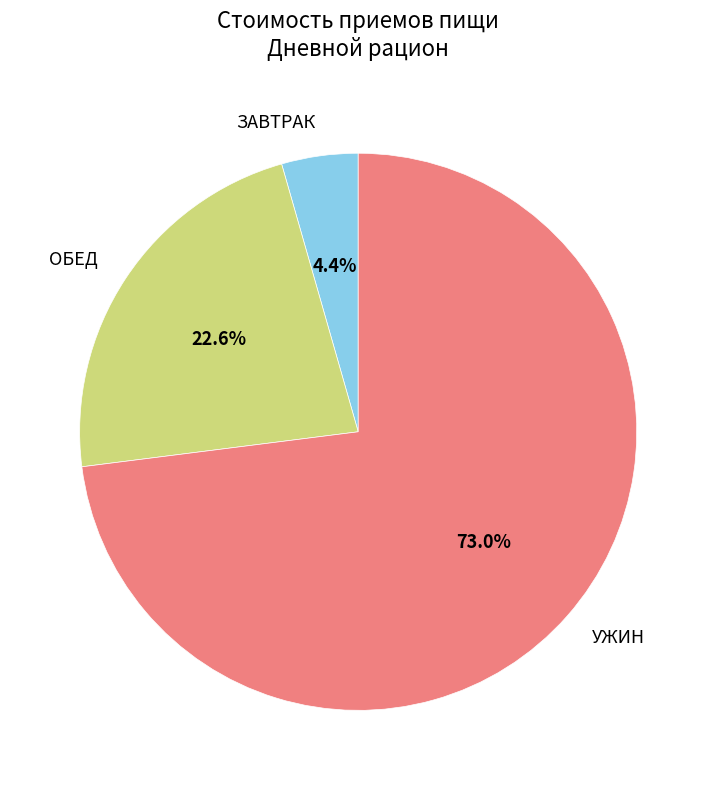

The ОБЕД slice represents 23% of the pie. True or false?

True